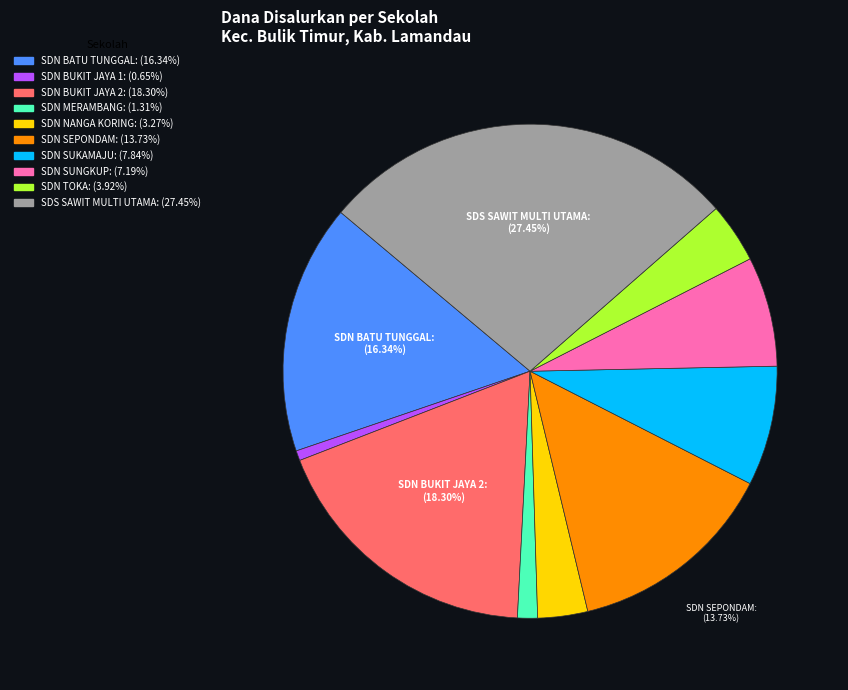

To the nearest percent, what is the difference between the largest and smallest slice percentages?

27%